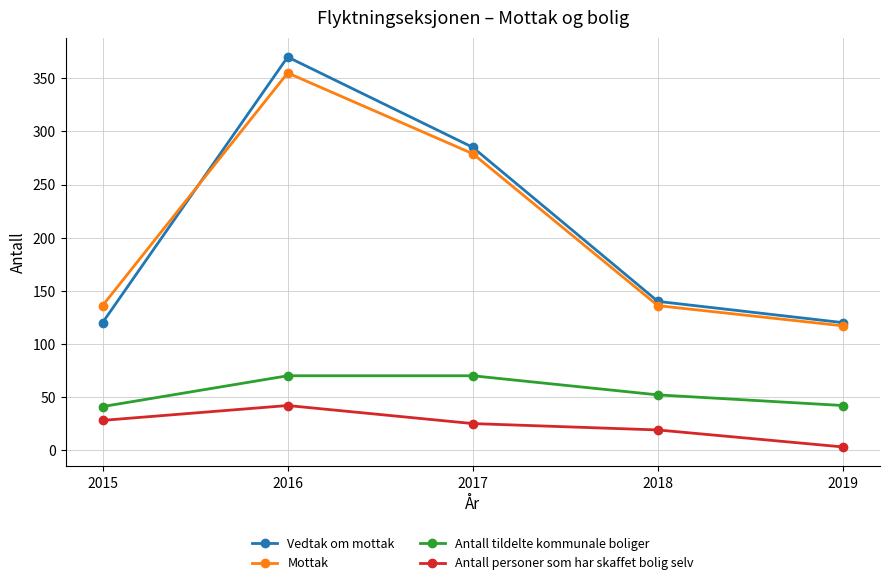

What is the lowest value of the Antall personer som har skaffet bolig selv series?

3